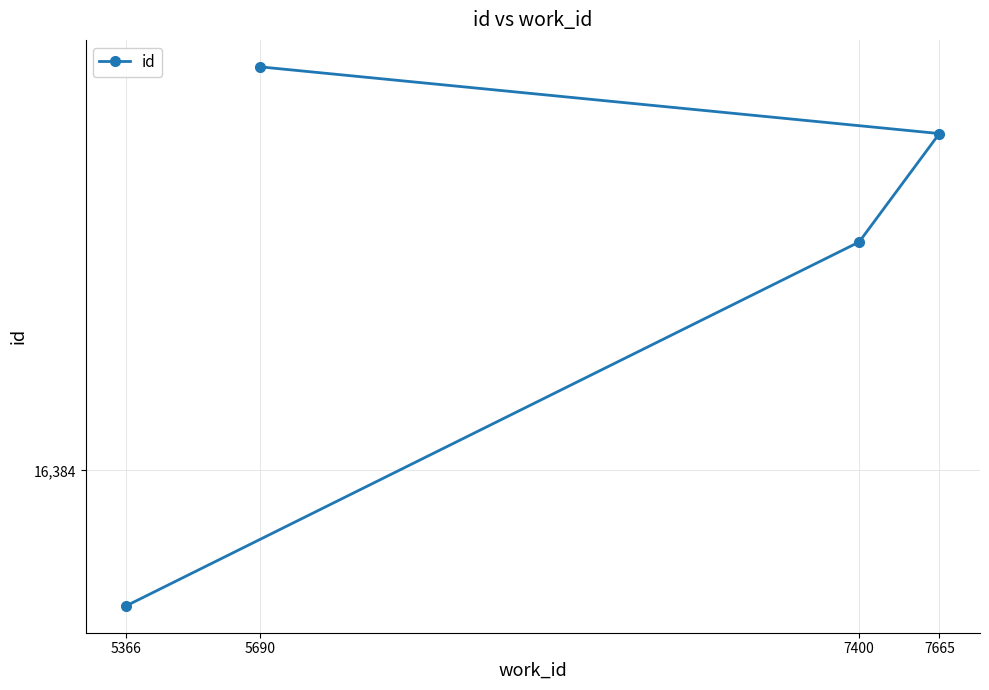

How many values are between 20402 and 24138?

3